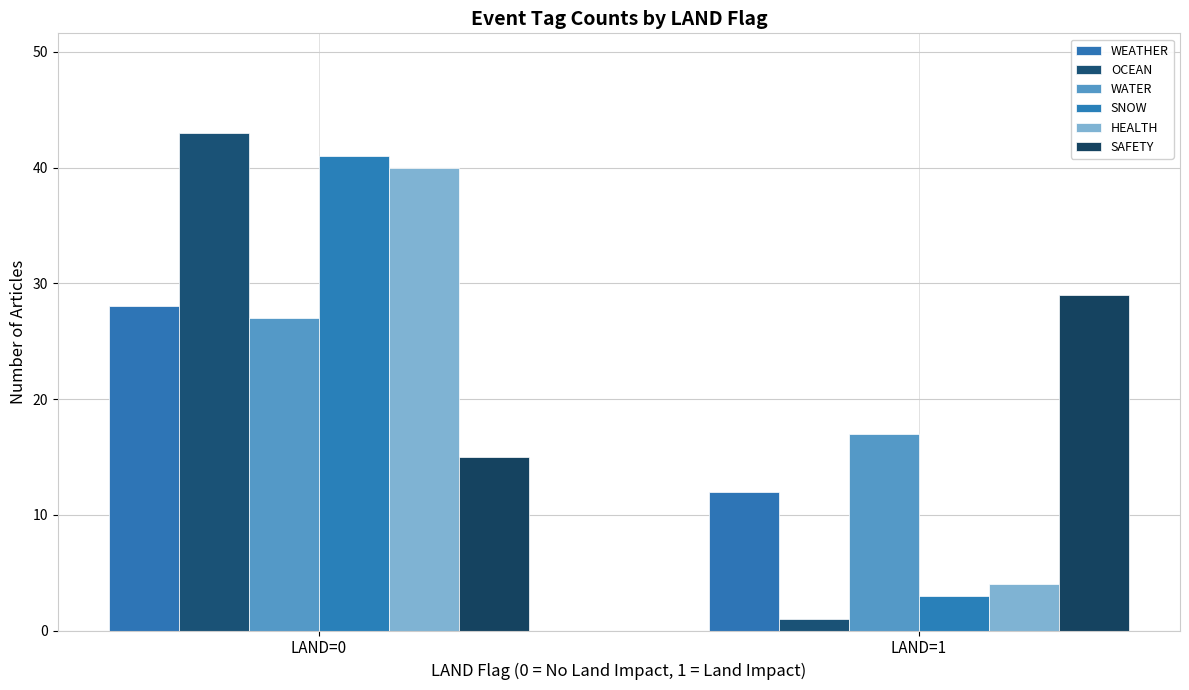

Which series has the largest total across all categories?

OCEAN